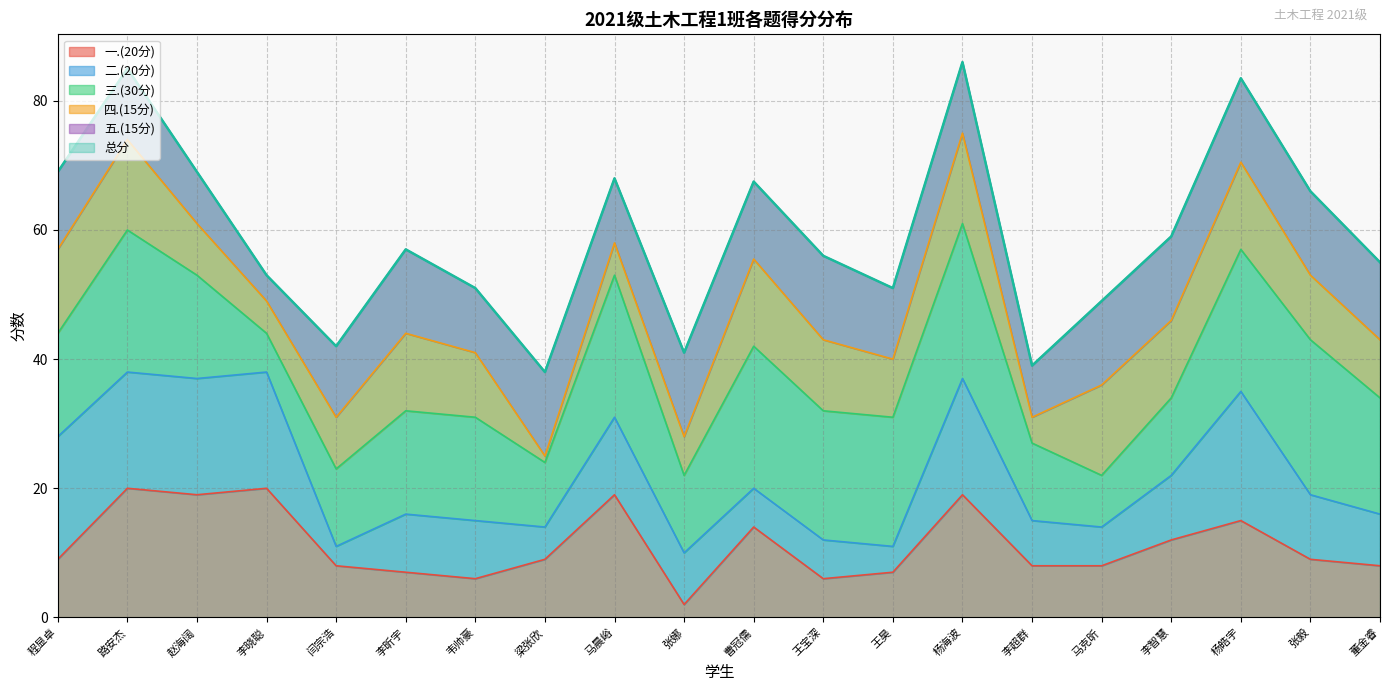

The value of 五.(15分) at 梁张欣 is 13.0. True or false?

True